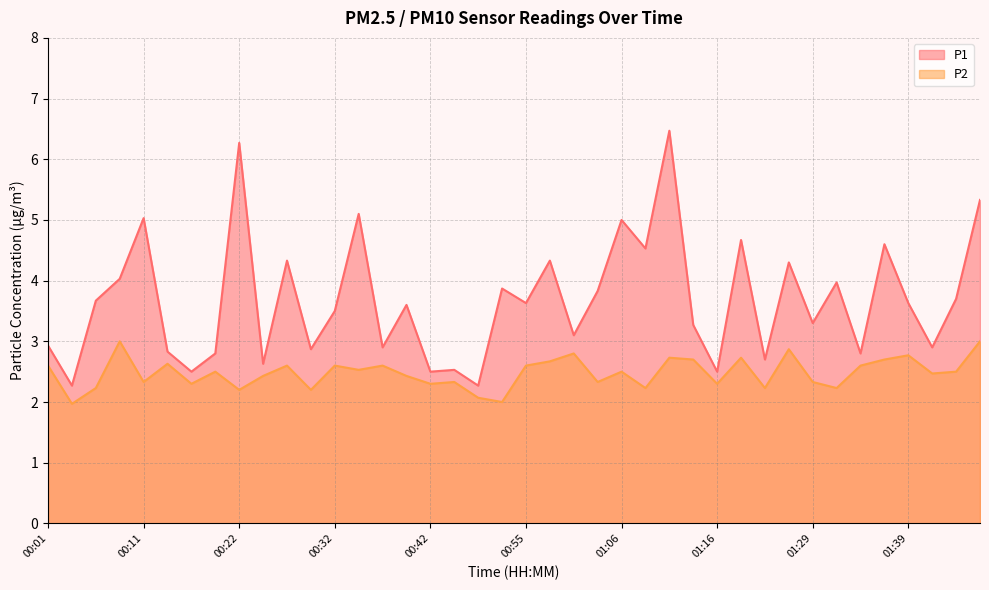

What is the sum of all P2 values?

99.1